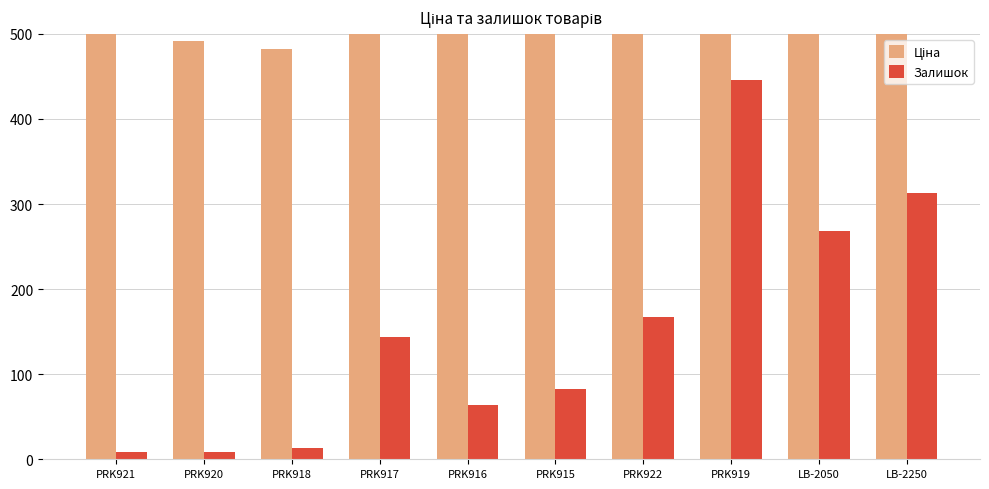

What is the value of the Ціна bar at the 6th from the left?

842.8